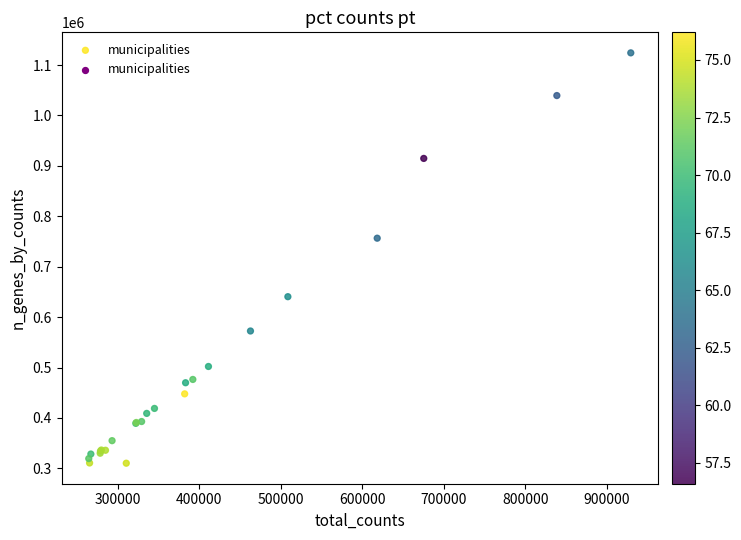

What Y value in the scatter plot is closest to 717221?

756564